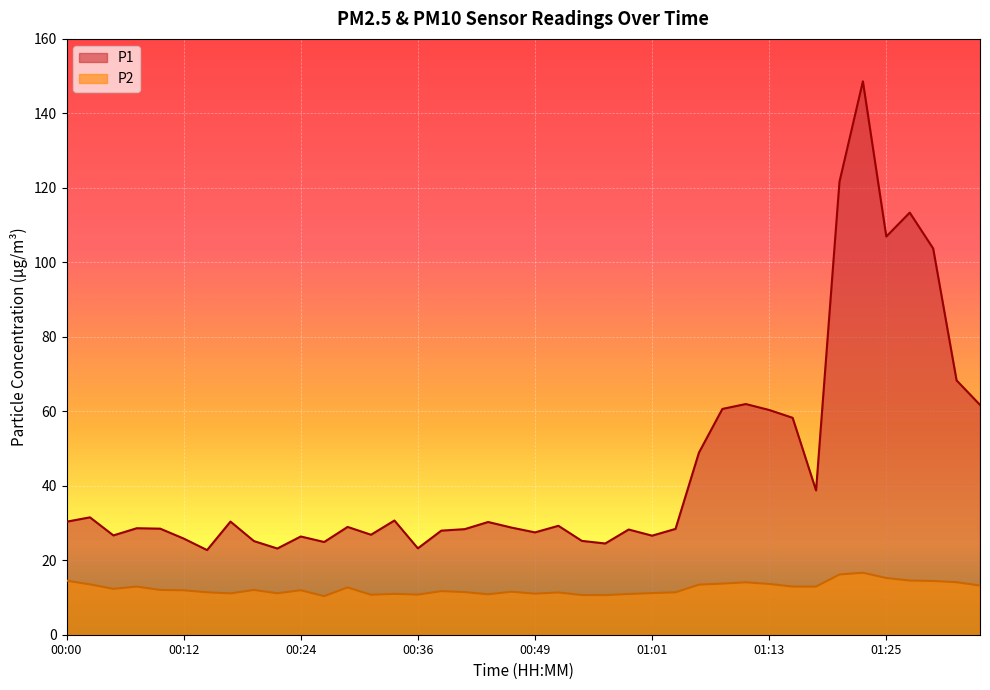

At which label does P1 reach its peak?

01:23